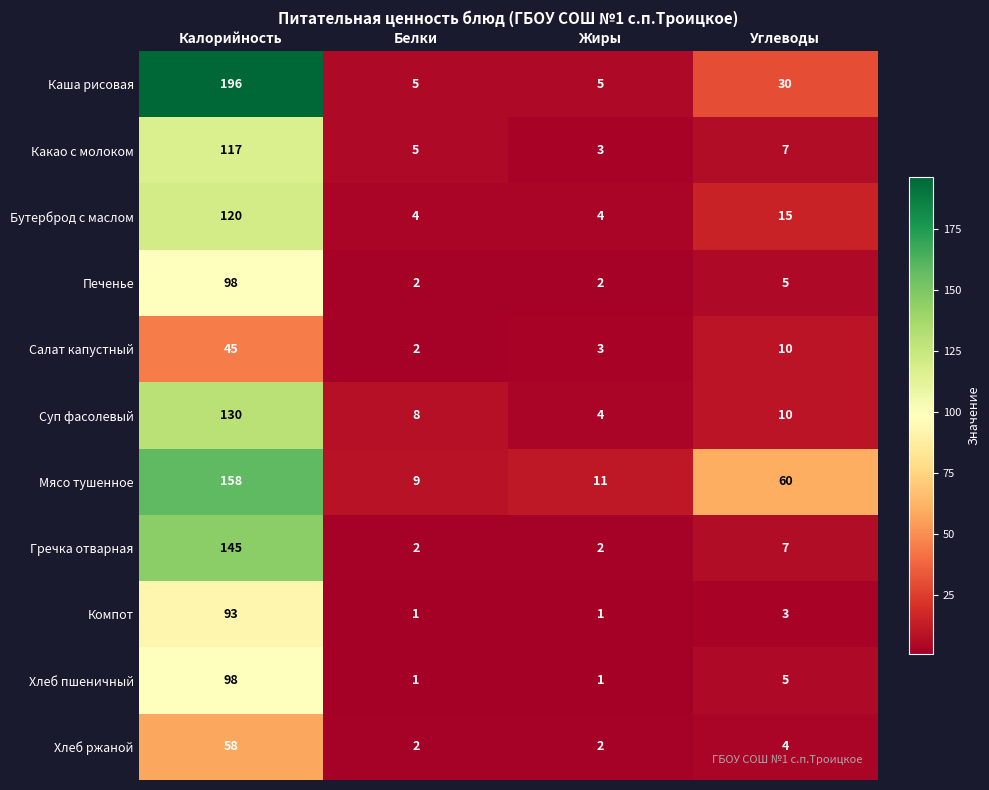

What is the total value across all series at Жиры?

38